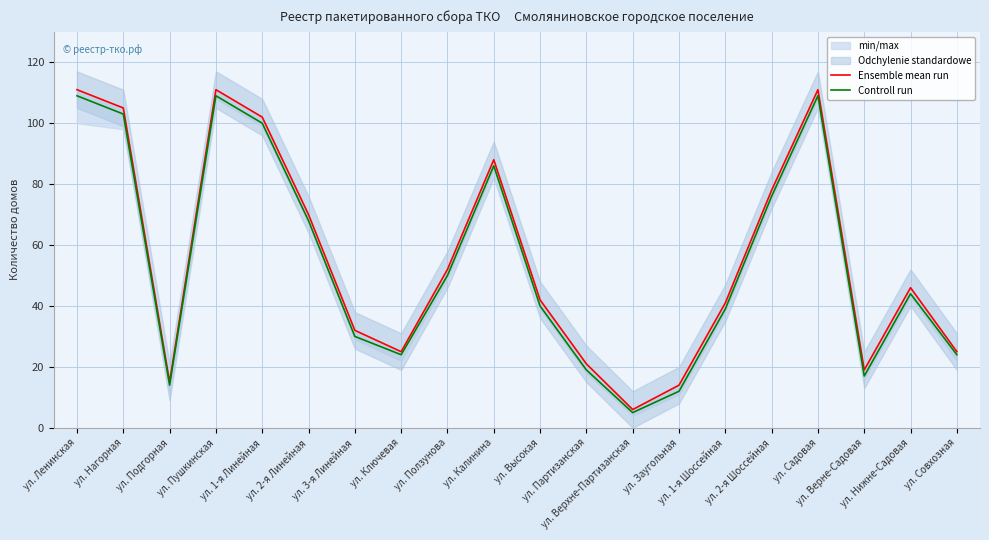

How many data points in Ensemble mean run are less than 46?

10